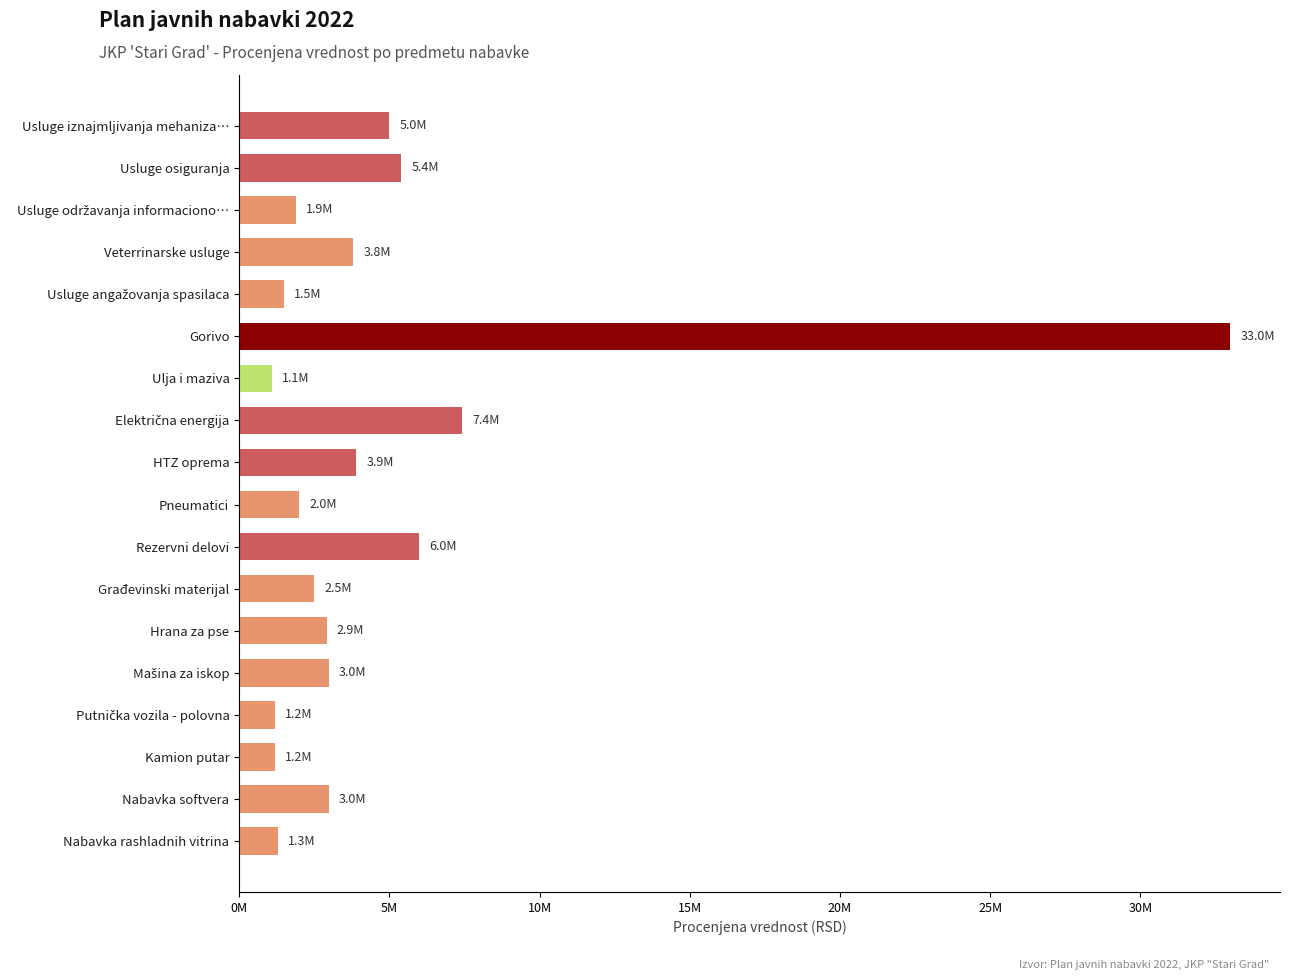

What is the sum of all values?

86148000